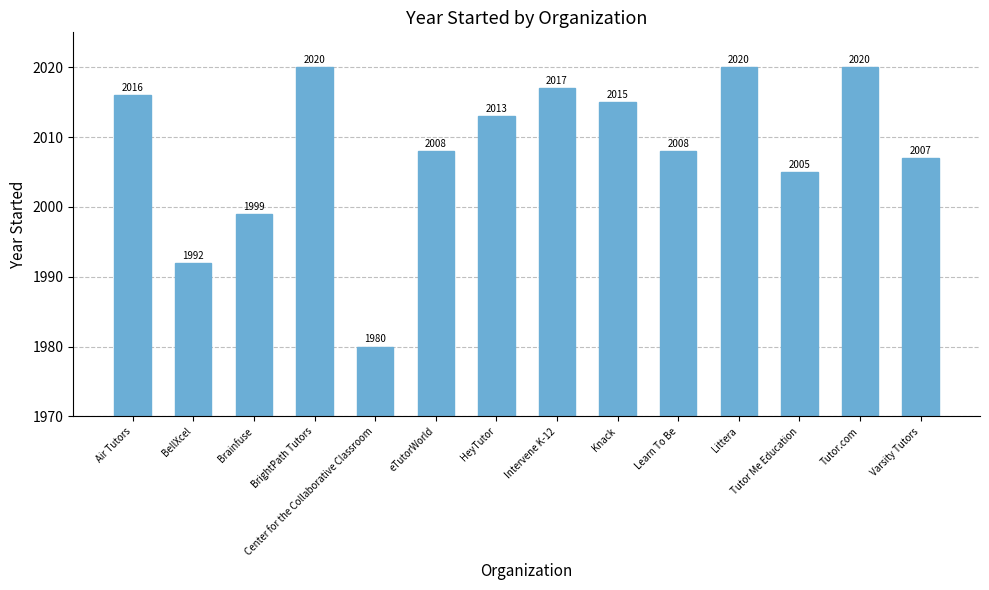

What is the sum of all values?

28120